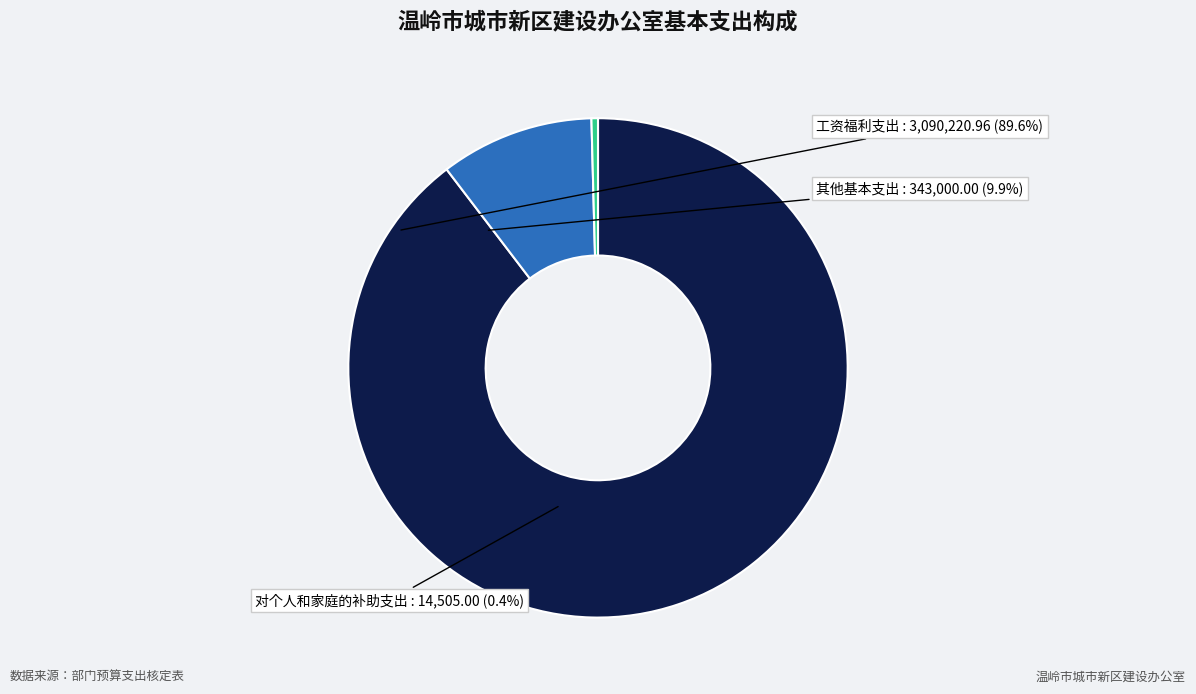

What is the largest slice in the pie chart?

工资福利支出